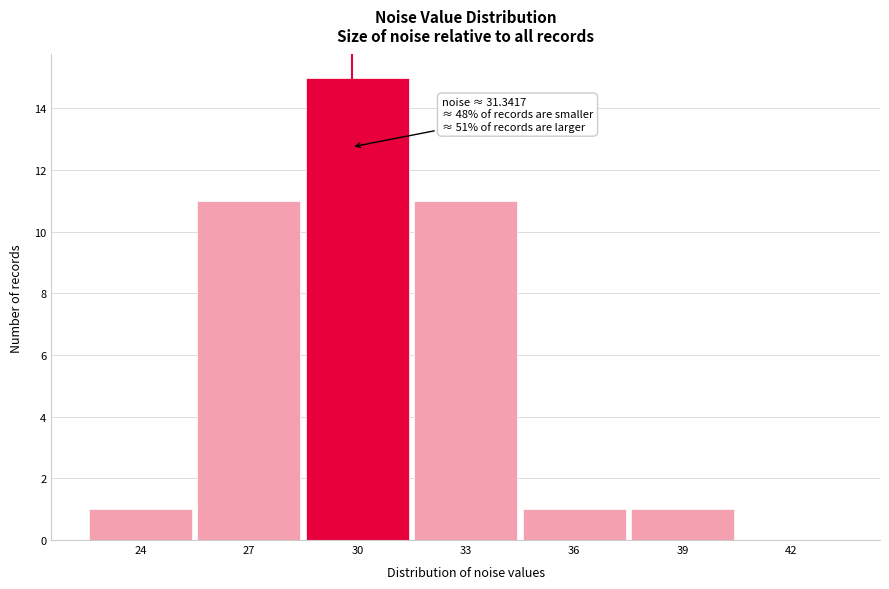

Reading left to right, what are all the values shown in this chart?

24=1	27=11	30=15	33=11	36=1	39=1	42=0